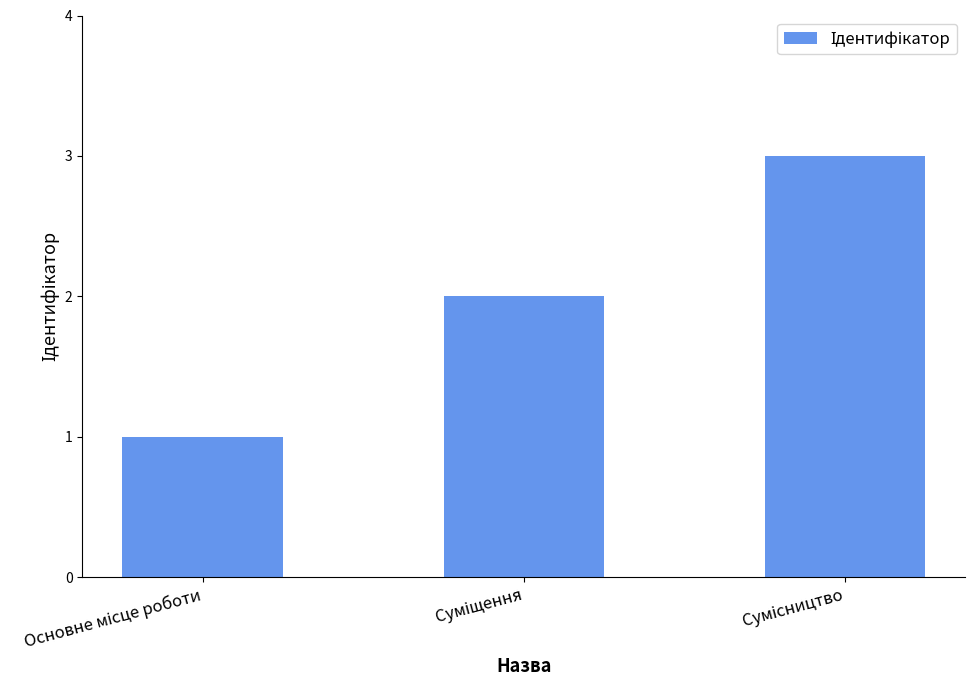

Are the bars grouped side by side (vs. stacked)?

No